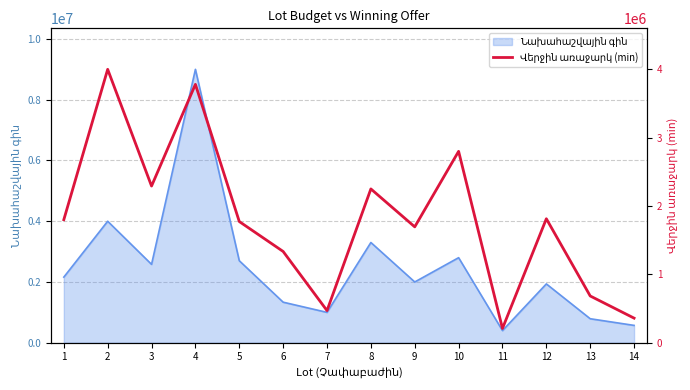

Count the number of values greater than 1800000.

6